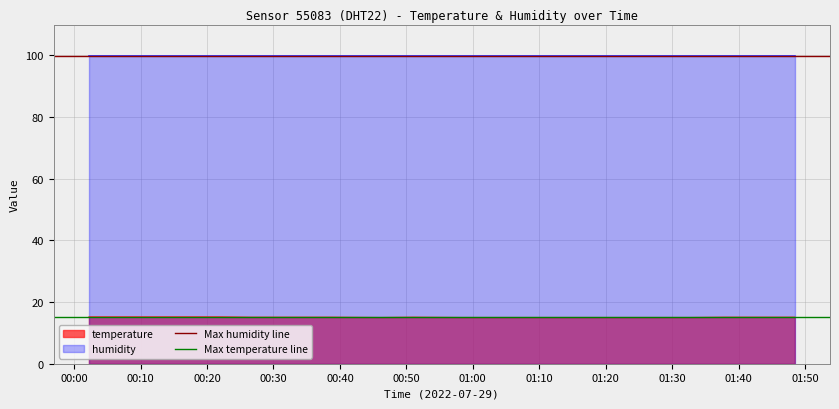

How many data points does each series have?

2